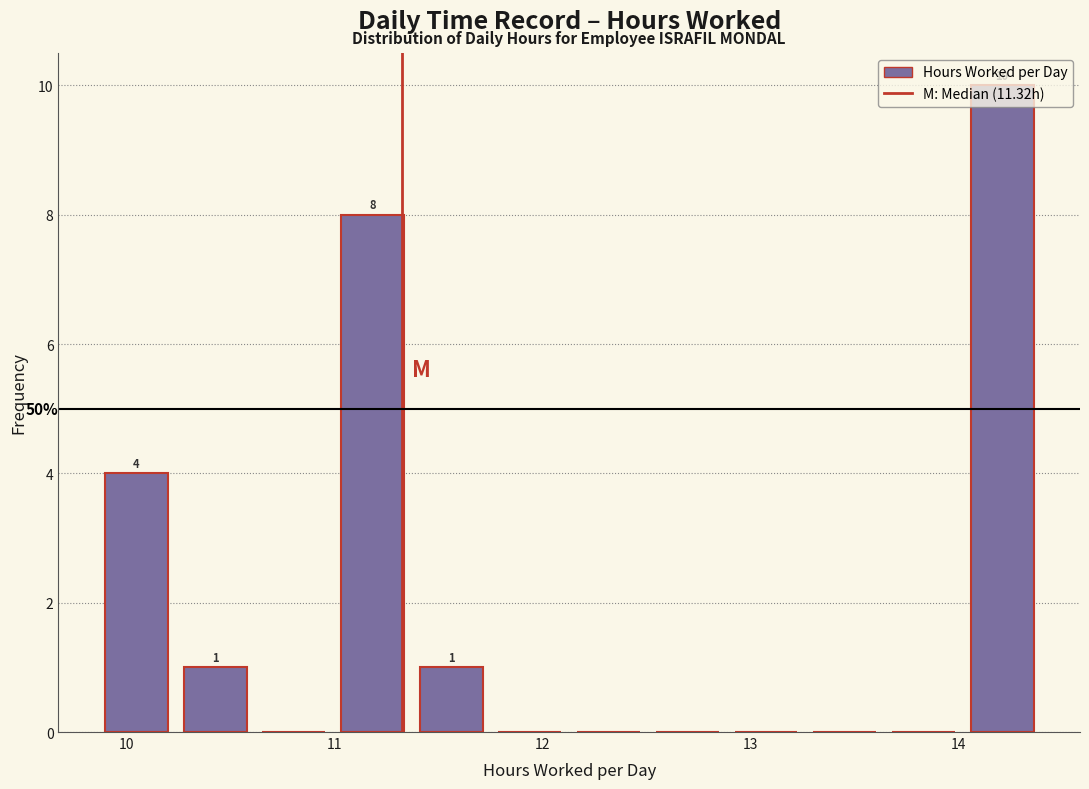

Read against the x-axis, roughly where is the centre of the tallest bar?

14.2